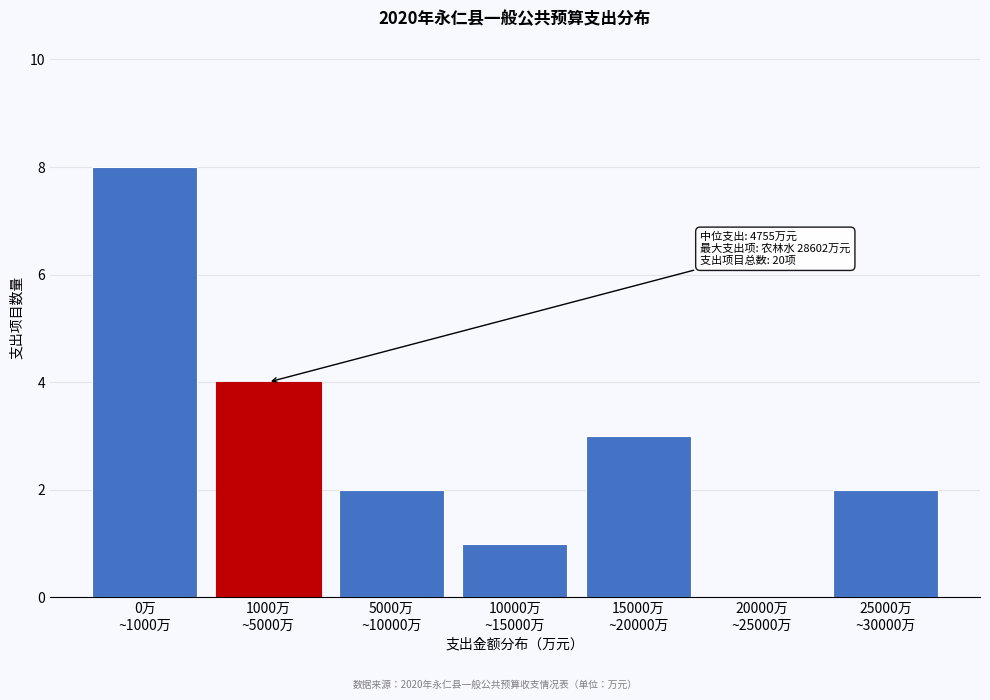

What is the greatest value displayed?

8